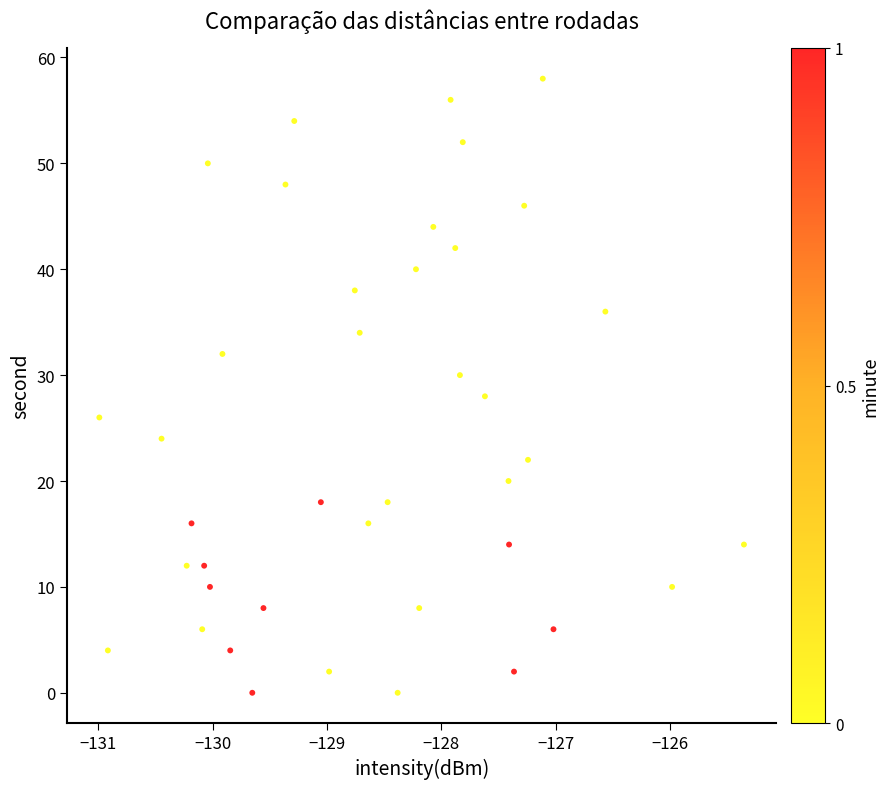

What is the range of Y values (max minus min)?

58